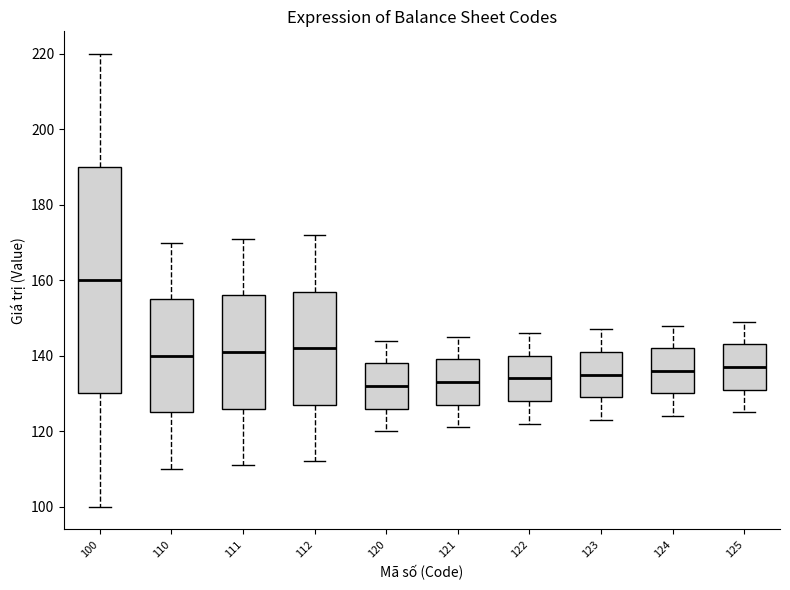

Comparing the boxes themselves (not the whiskers), which one is the tallest?

100